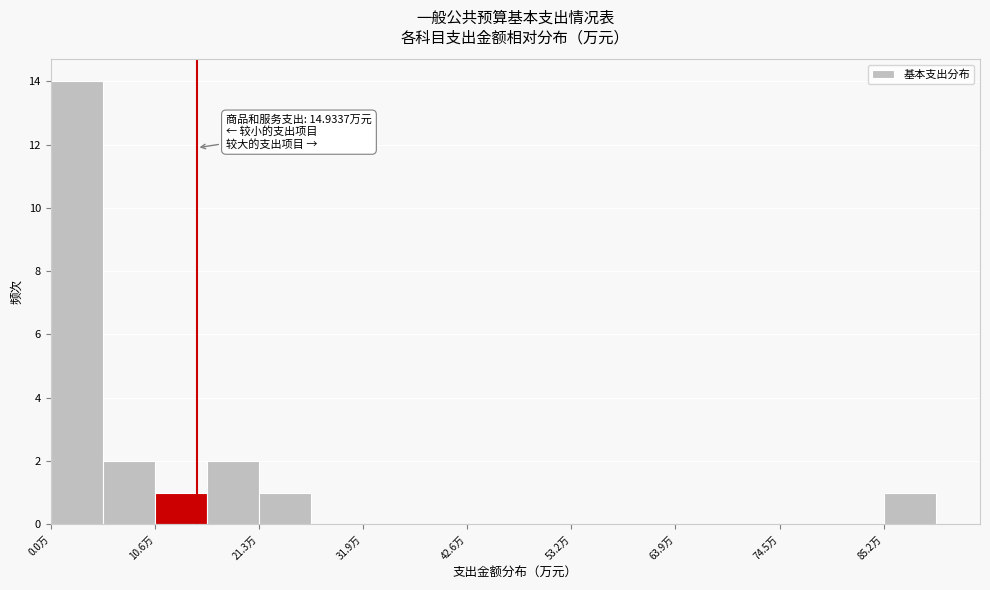

Read against the x-axis, roughly where is the centre of the tallest bar?

2